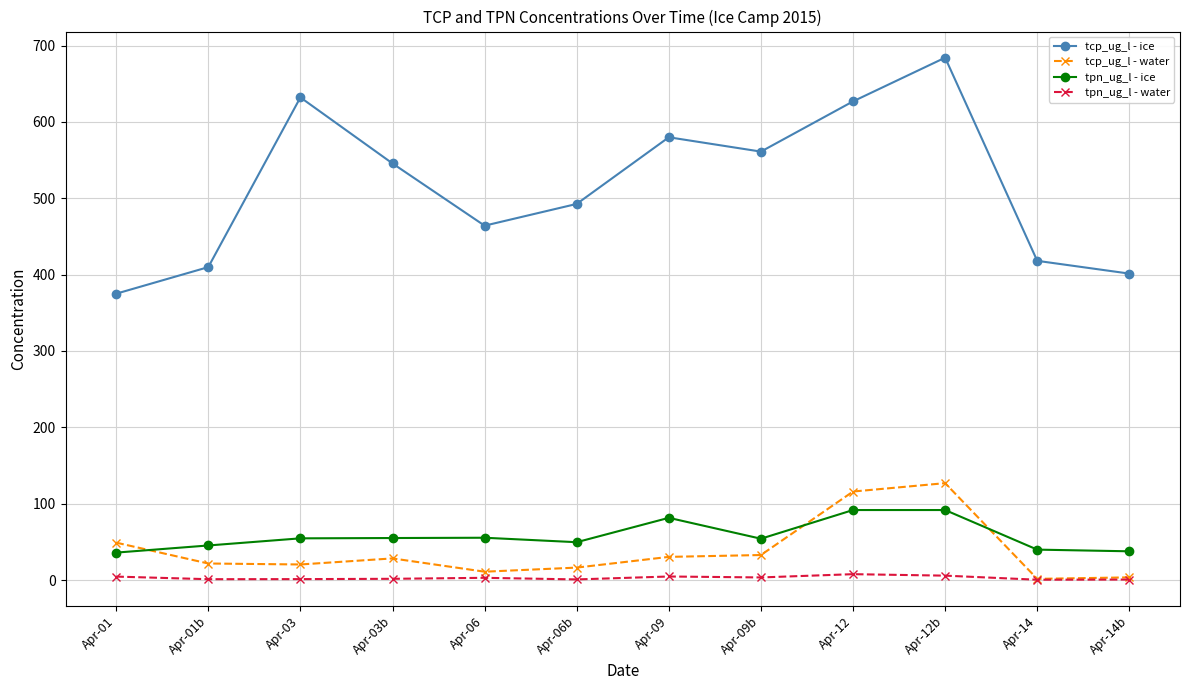

What is the difference between the highest and lowest values at Apr-03?

630.7